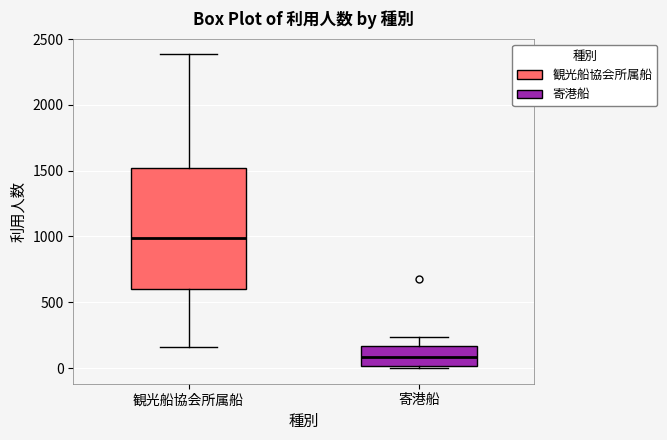

Which box is the tallest, from its lower edge to its upper edge?

観光船協会所属船